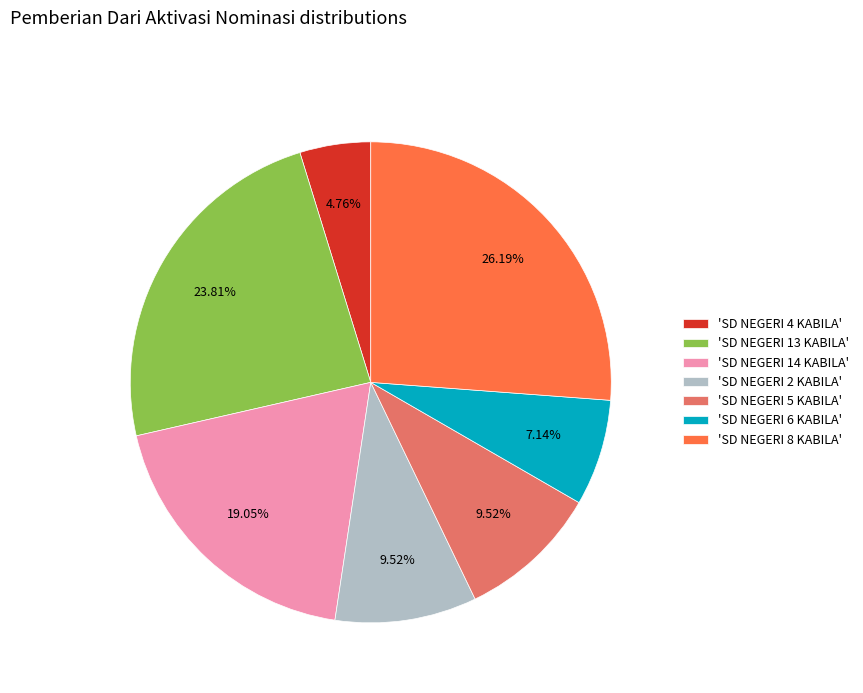

Is the sum of 'SD NEGERI 4 KABILA' and 'SD NEGERI 14 KABILA' greater than half?

No